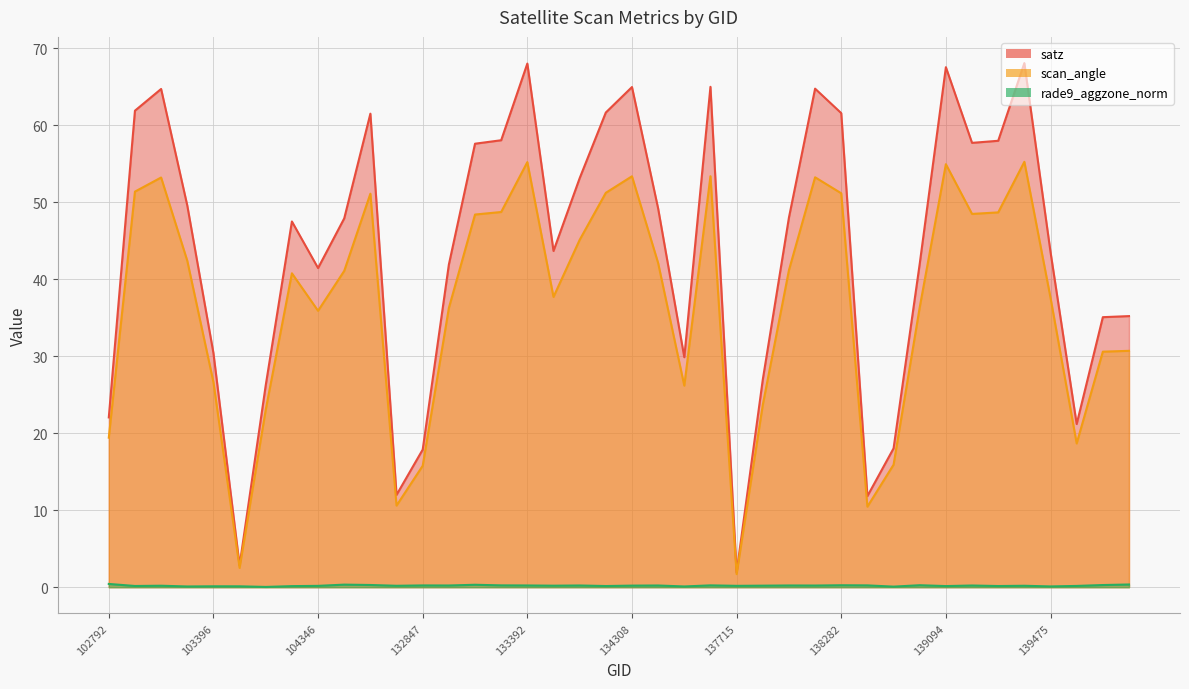

True or false: scan_angle has a value of 74.8 at 138282.

False